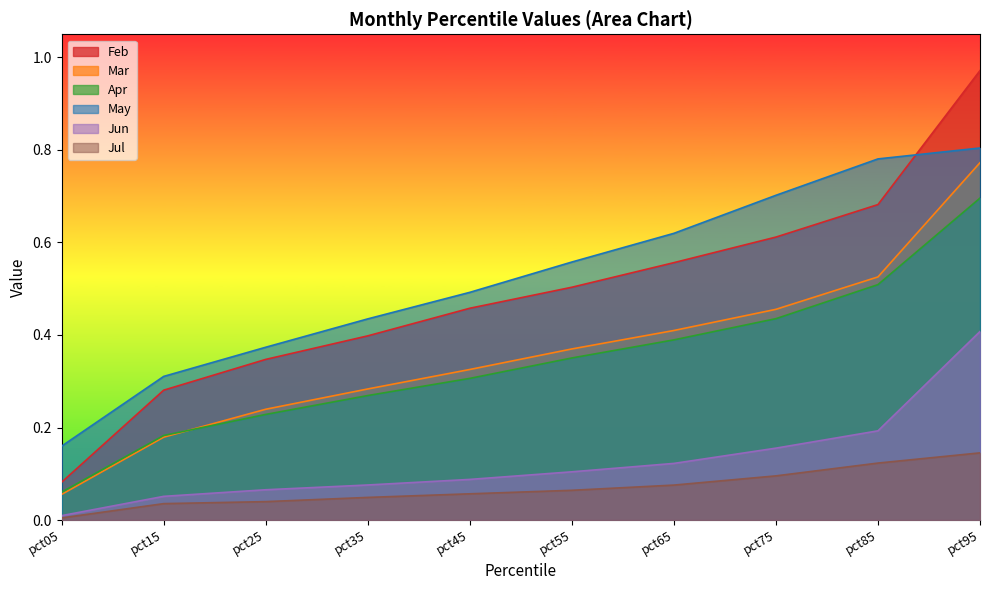

What is the maximum value shown in the chart?

1.0